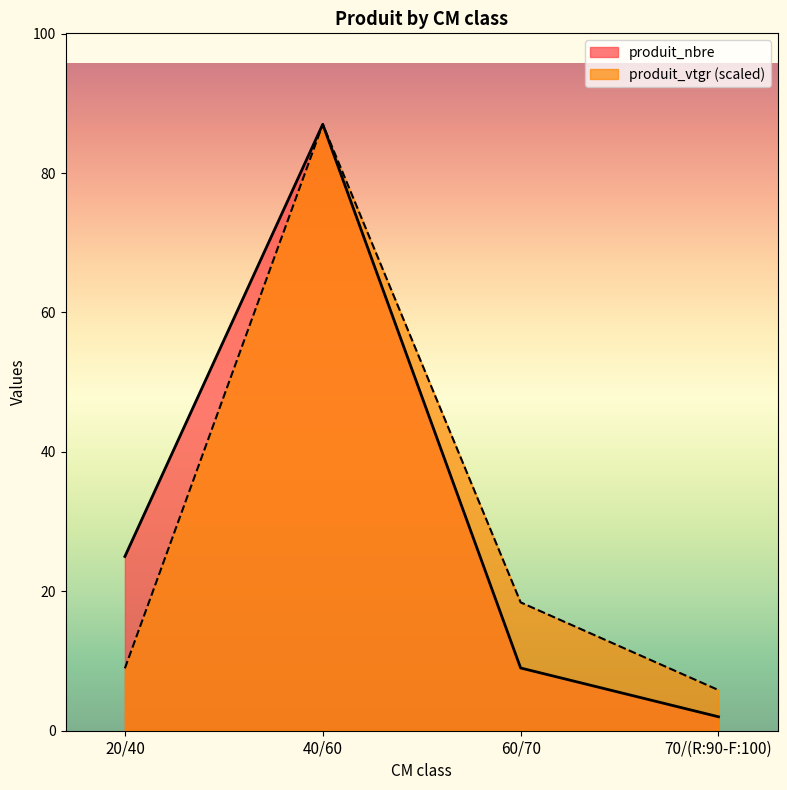

At which category is the sum across all series the highest?

40/60